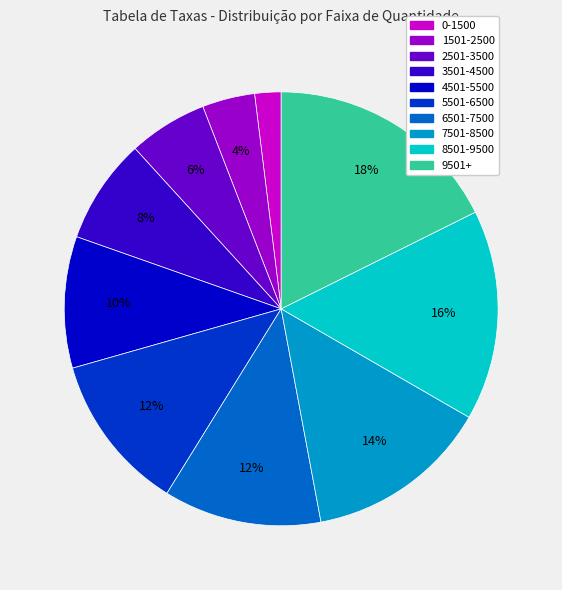

What is the largest slice in the pie chart?

9501+